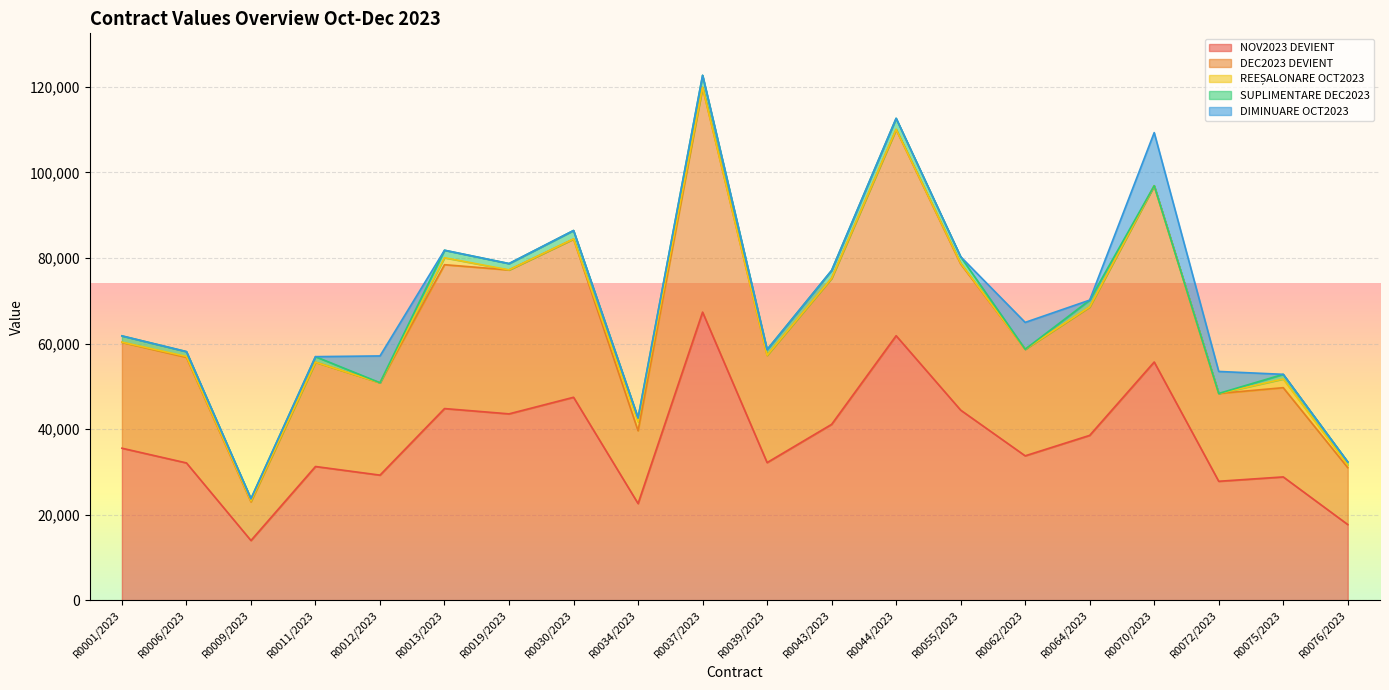

What is the approximate value of DEC2023 DEVIENT at R0034/2023?

17017.1